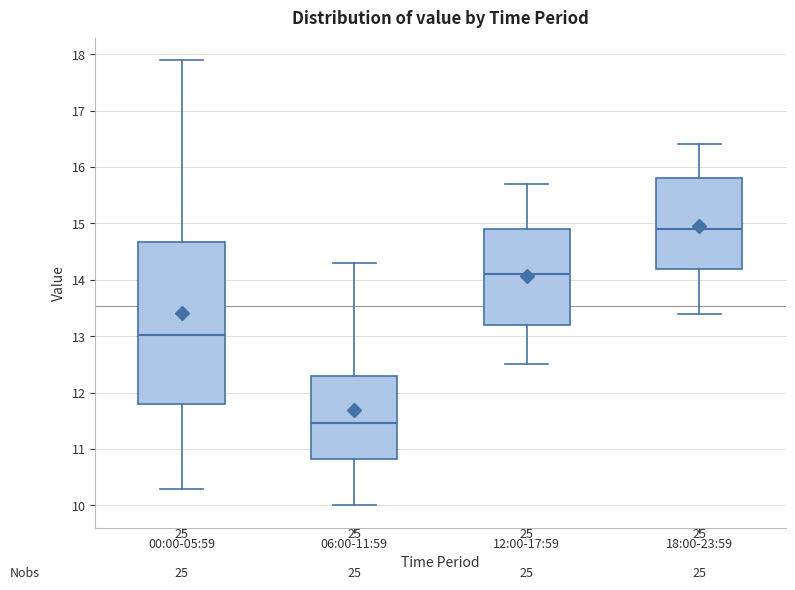

Reading left to right, read every box against the y-axis: the position of its median line, the range the box covers, and the ends of its whiskers. The values are not printed on the chart, so give them approximately, as read against the axis.

00:00-05:59: median 13.0, box 11.8 to 14.7, whiskers 10.3 to 17.9
06:00-11:59: median 11.5, box 10.8 to 12.3, whiskers 10.0 to 14.3
12:00-17:59: median 14.1, box 13.2 to 14.9, whiskers 12.5 to 15.7
18:00-23:59: median 14.9, box 14.2 to 15.8, whiskers 13.4 to 16.4